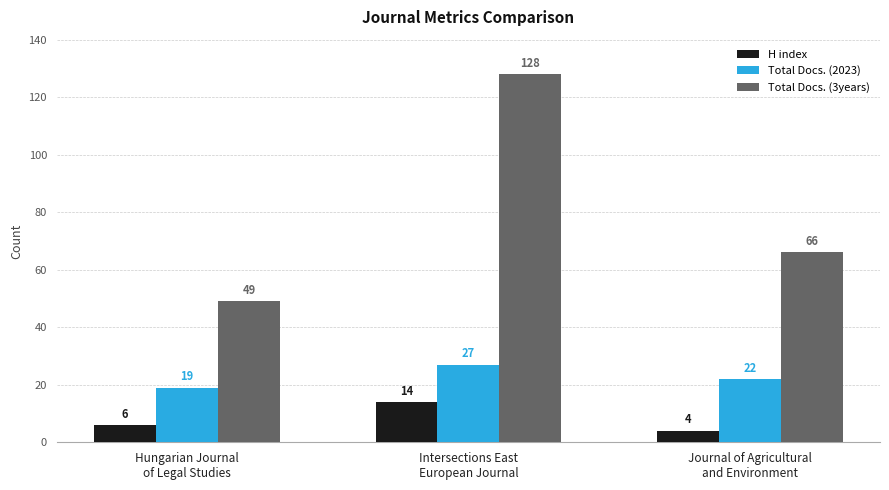

At Intersections East
European Journal, list the series in order from largest to smallest.

Total Docs. (3years), Total Docs. (2023), H index